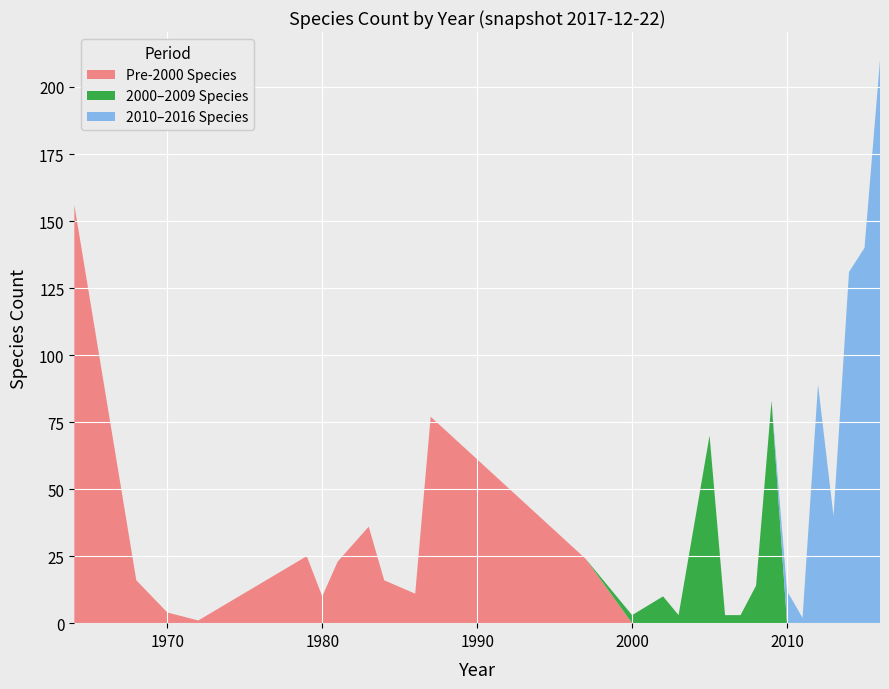

Reading left to right, extract all data points from this chart.

speciesCount: 156	16	4	1	25	10	23	36	16	11	77	24	3	10	3	70	3	3	14	83	12	2	89	40	131	140	210
year_norm: 1964	1968	1970	1972	1979	1980	1981	1983	1984	1986	1987	1997	2000	2002	2003	2005	2006	2007	2008	2009	2010	2011	2012	2013	2014	2015	2016